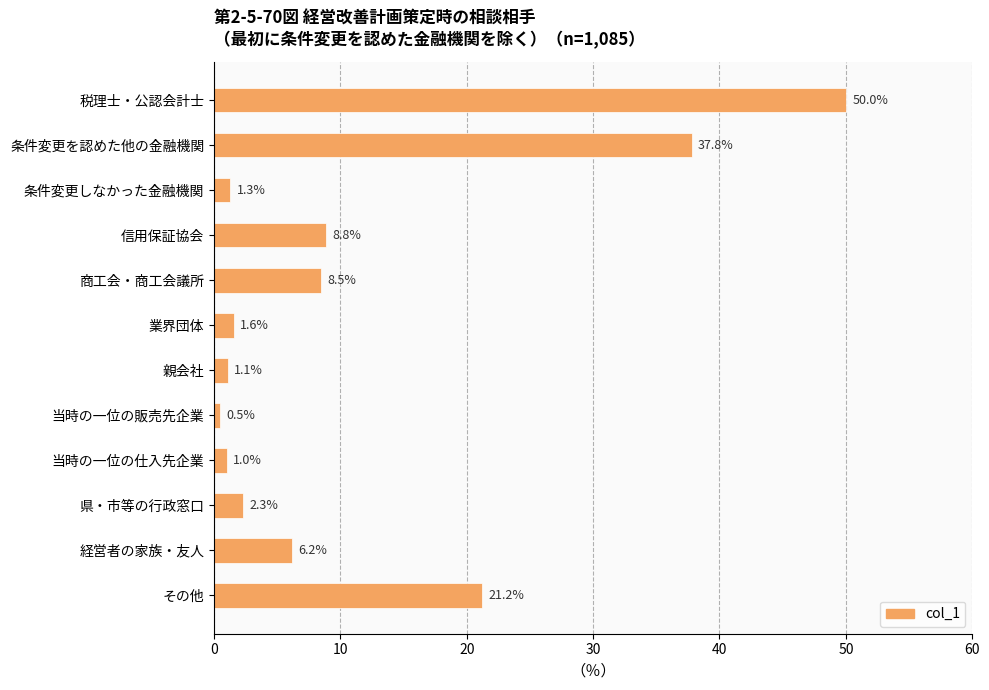

Count the number of categories in the chart.

12